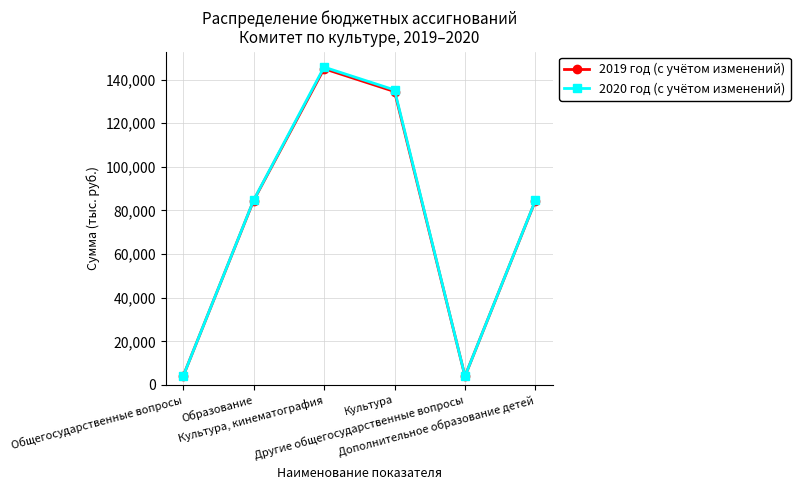

What is the maximum value for 2019 год (с учётом изменений)?

145010.5